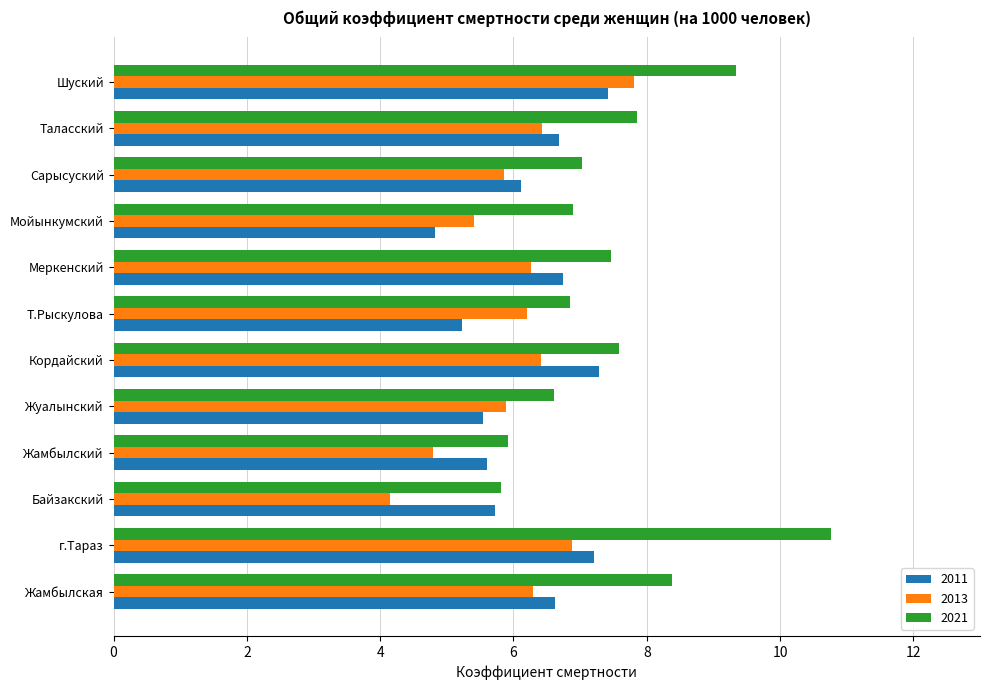

What is the highest value of the 2013 series?

7.8